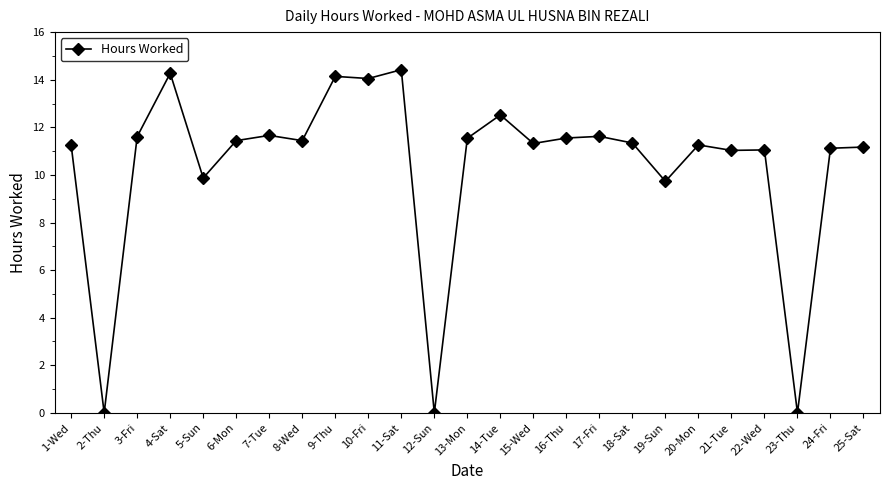

What is the sum of all values?

259.4